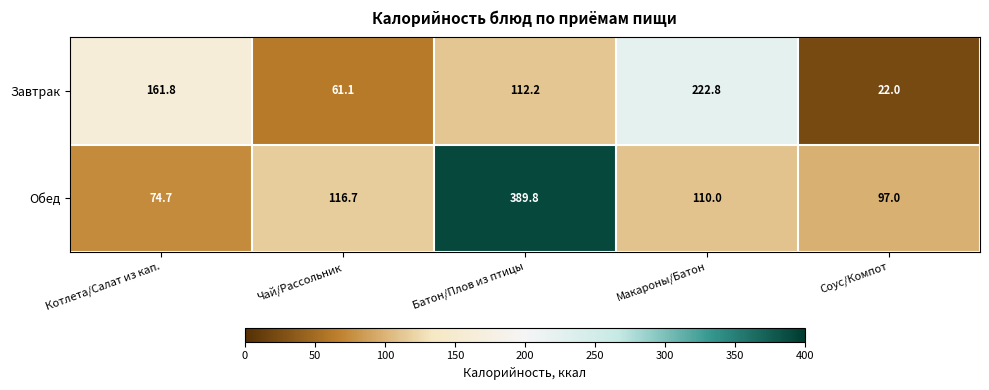

Where does the Завтрак series first go above 112?

Котлета/Салат из кап.